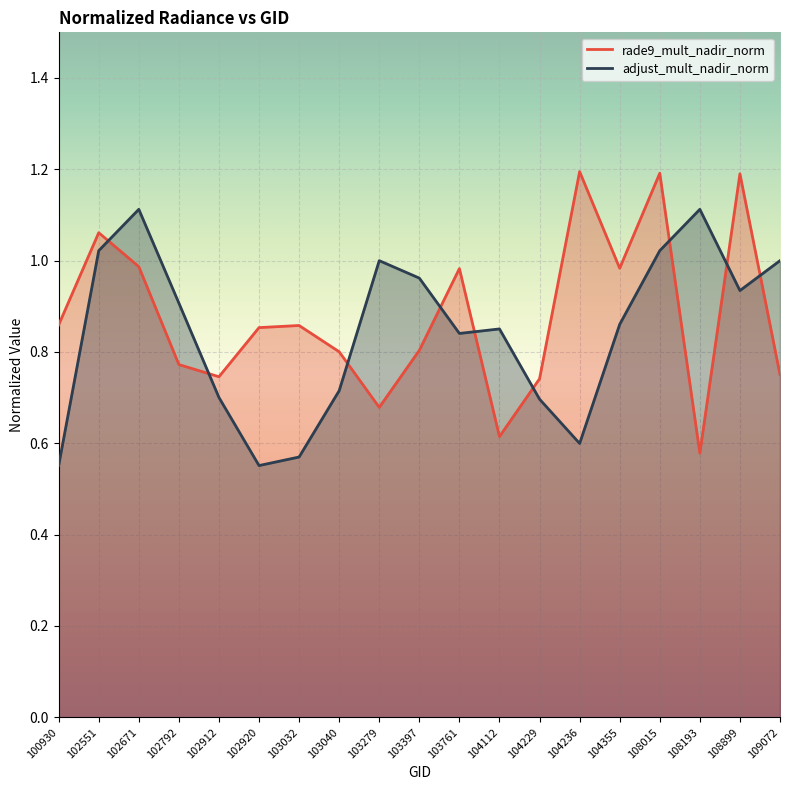

Reading right to left, list all the values displayed in this chart.

rade9_mult_nadir_norm: 0.8	1.2	0.6	1.2	1.0	1.2	0.7	0.6	1.0	0.8	0.7	0.8	0.9	0.9	0.7	0.8	1.0	1.1	0.9
adjust_mult_nadir_norm: 1.0	0.9	1.1	1.0	0.9	0.6	0.7	0.9	0.8	1.0	1.0	0.7	0.6	0.6	0.7	0.9	1.1	1.0	0.6